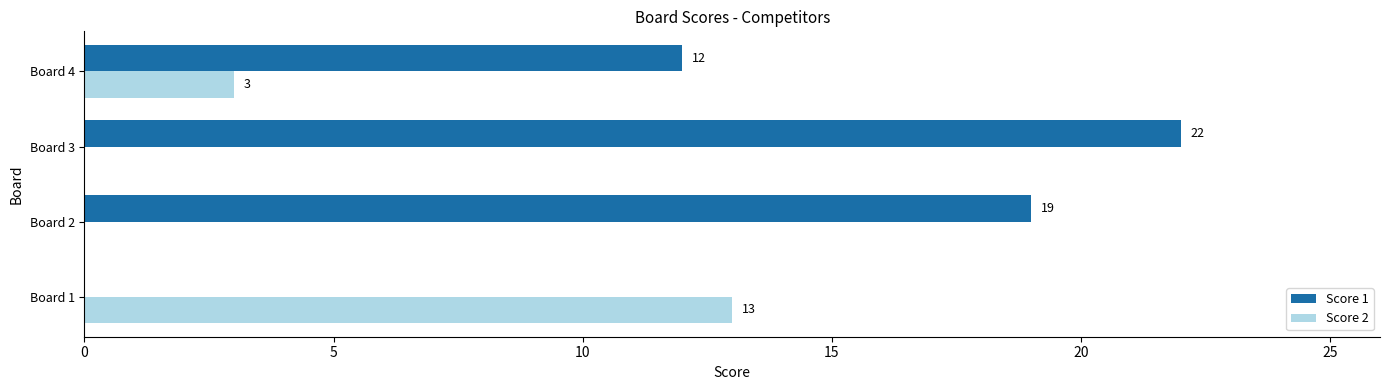

What is the sum of all Score 1 values?

53